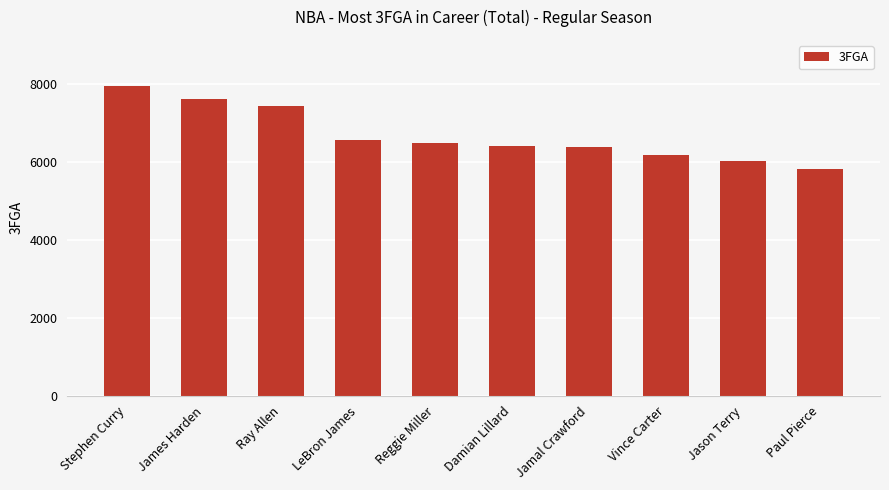

Which label corresponds to the smallest value in the chart?

Paul Pierce